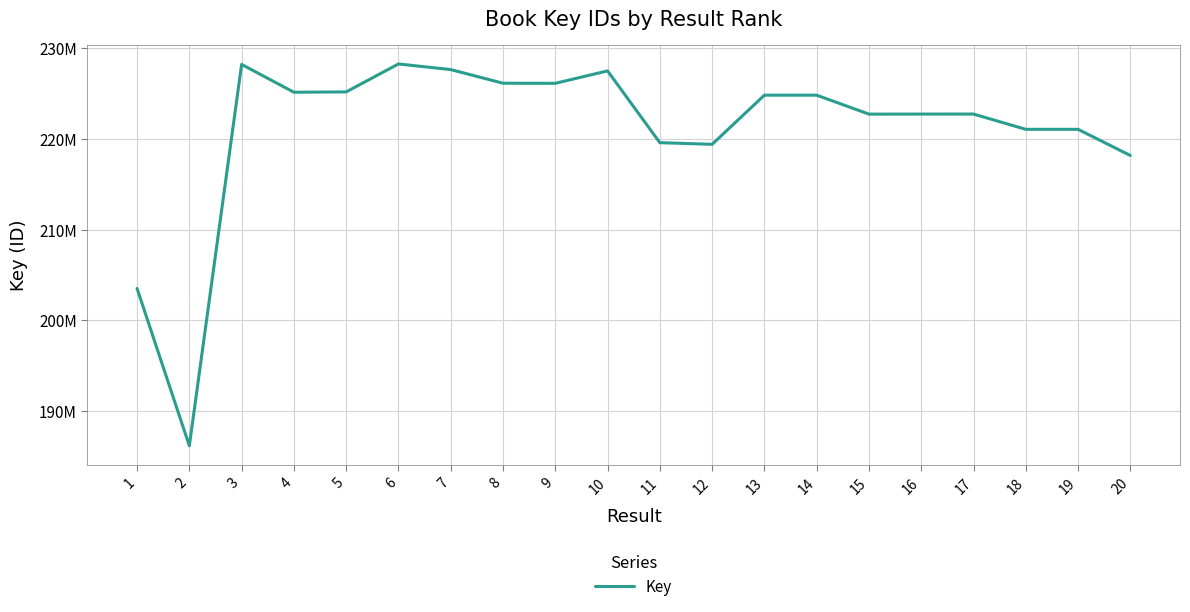

Rank the categories by value from lowest to highest.

2, 1, 20, 12, 11, 19, 18, 15, 16, 17, 13, 14, 4, 5, 9, 8, 10, 7, 3, 6